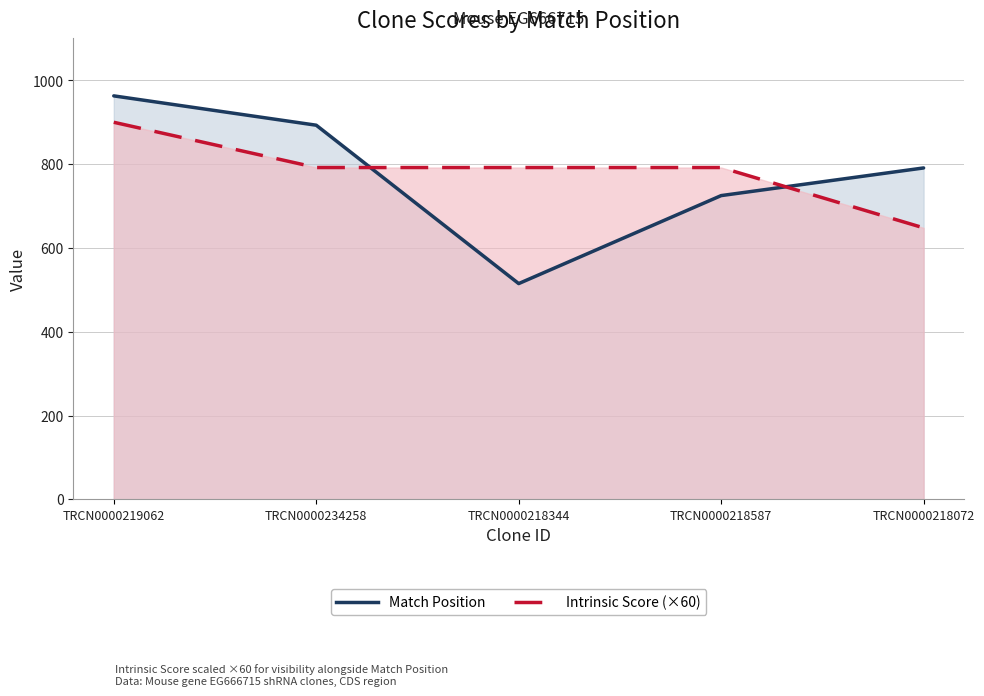

What value does the Match Position series have at TRCN0000234258, to the nearest 10?

890